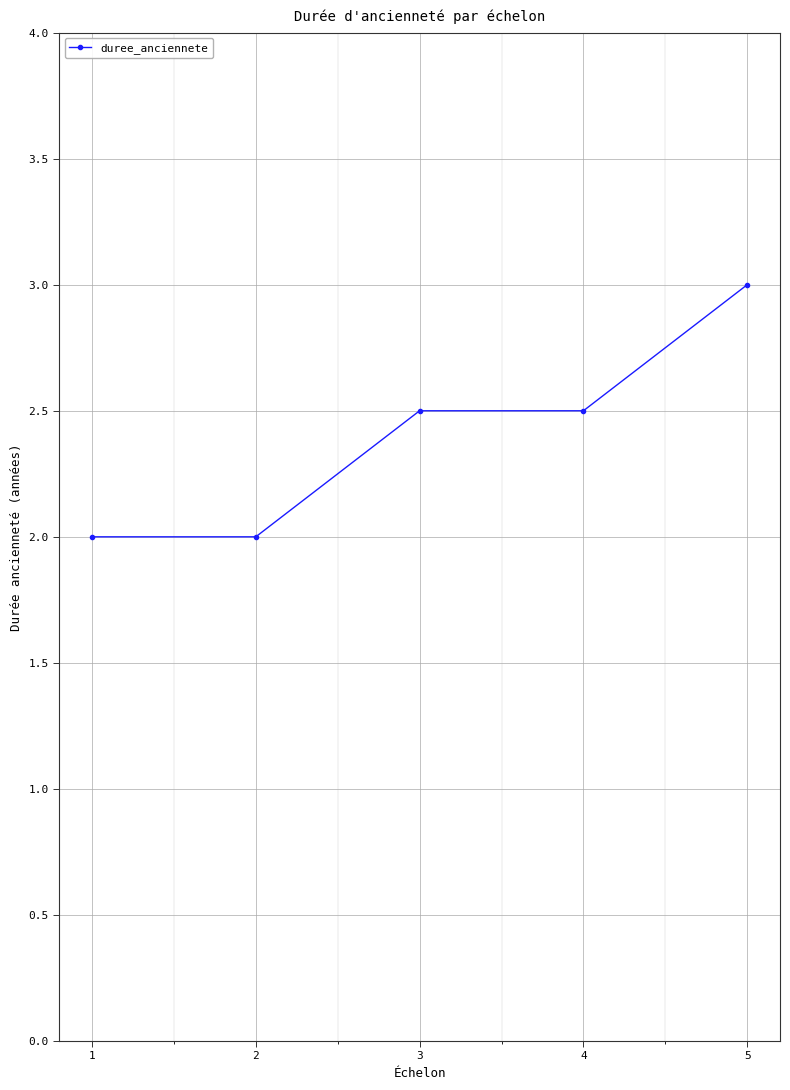

Count the number of categories in the chart.

5